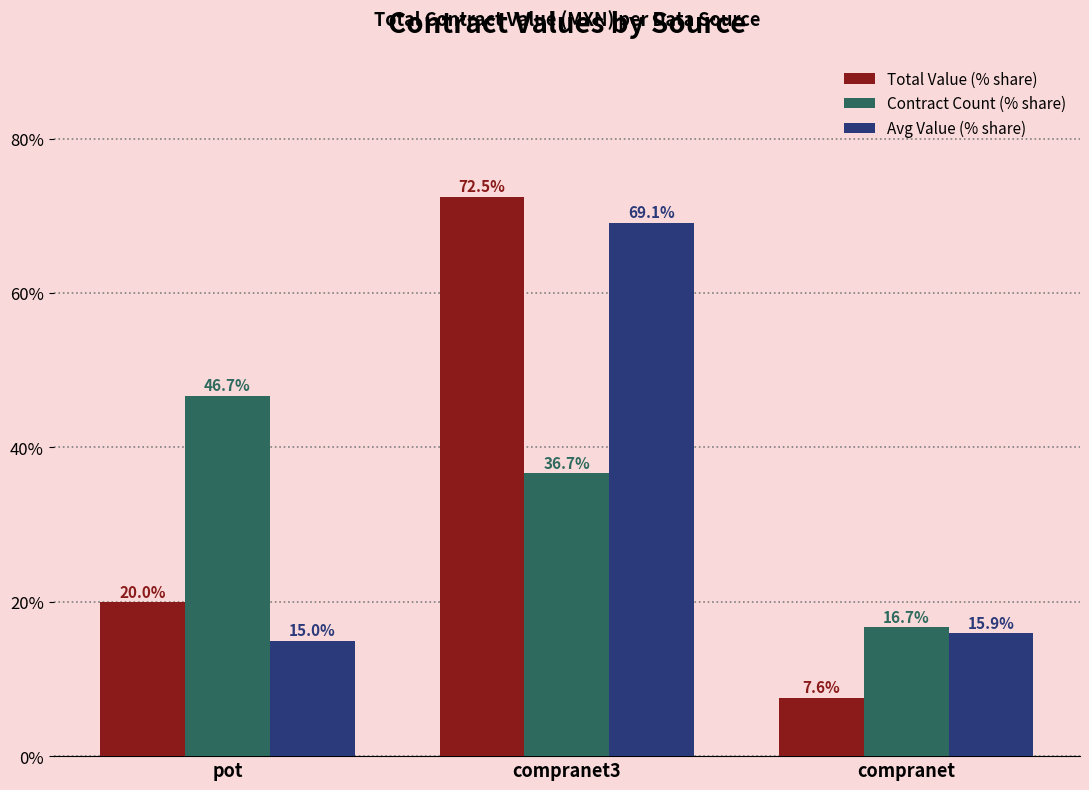

How many bars are there in each group?

3